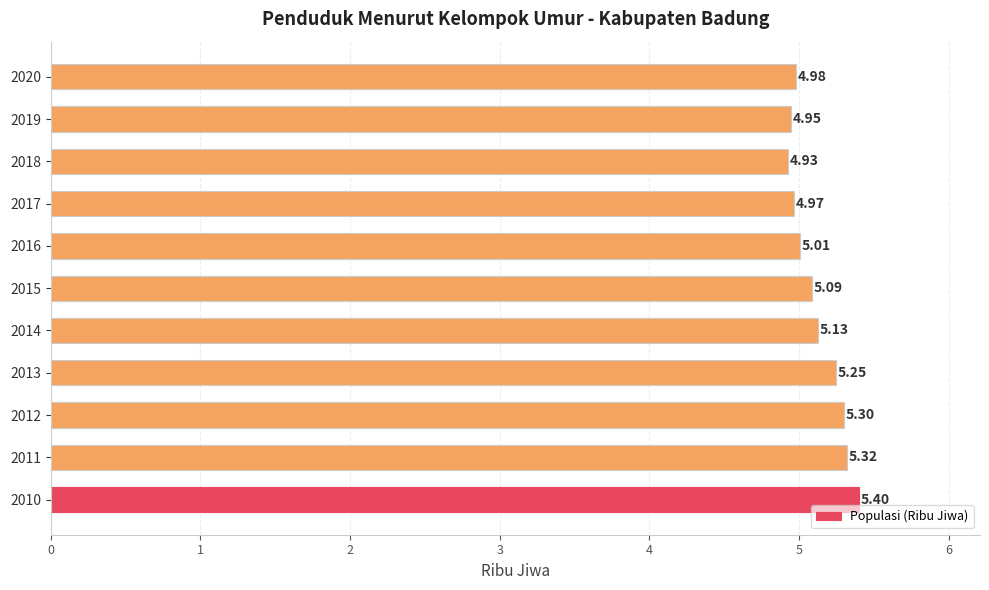

Which label corresponds to the smallest value in the chart?

2018